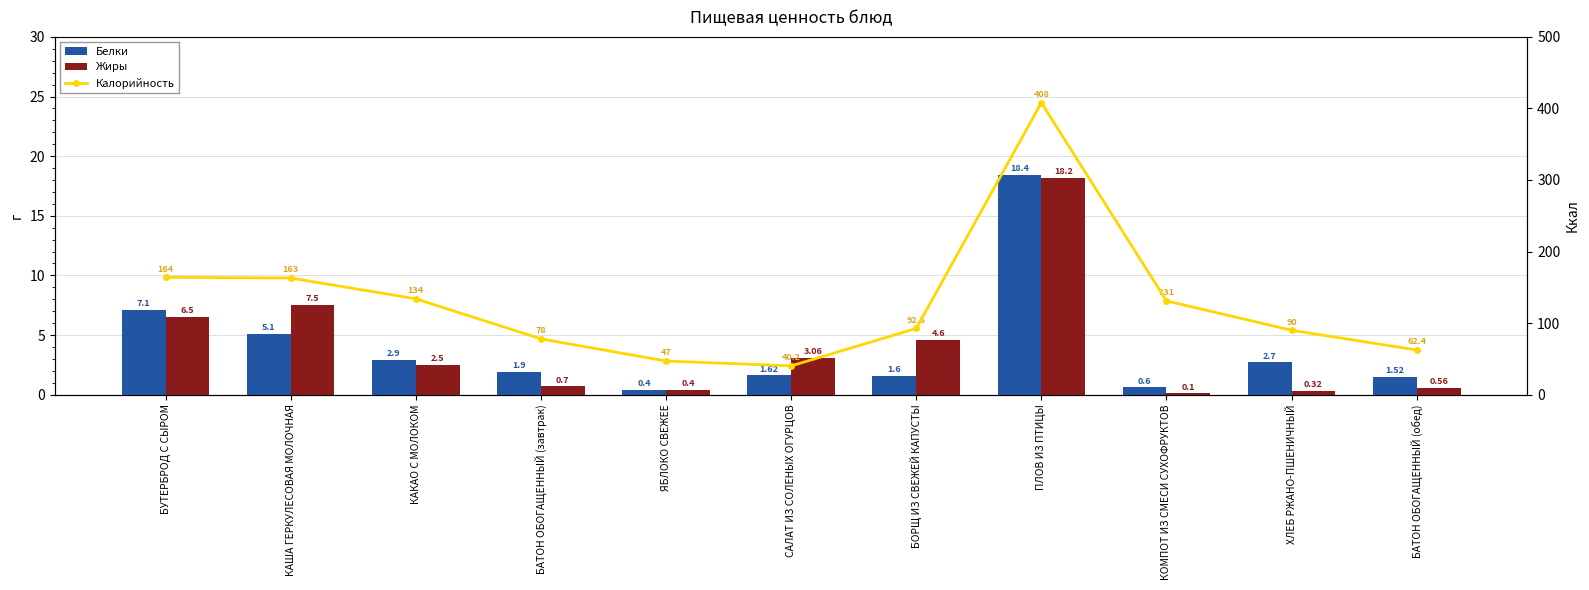

Which category has the lowest value in the Жиры series?

КОМПОТ ИЗ СМЕСИ СУХОФРУКТОВ